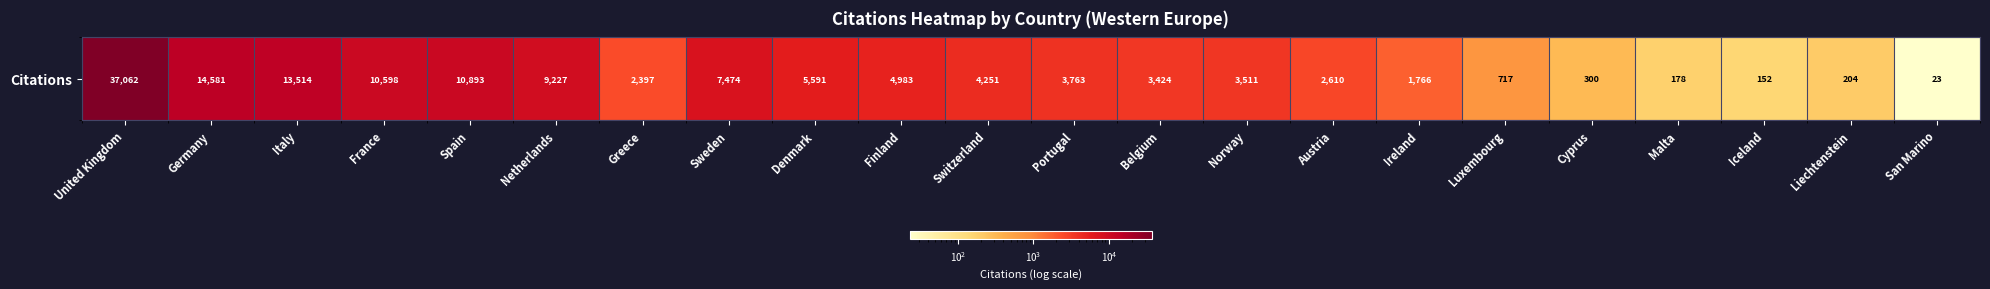

At which category does the chart reach its peak across all series?

United Kingdom